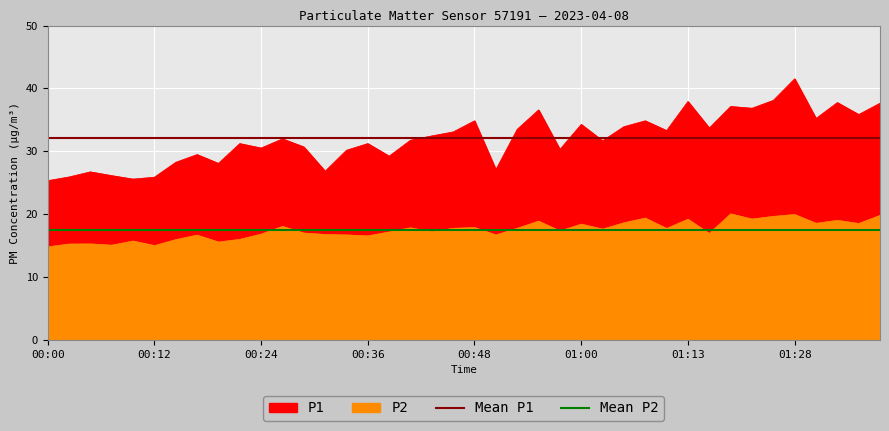

Is the value of Mean P2 at 00:12 greater than the value of Mean P1 at 00:00?

No